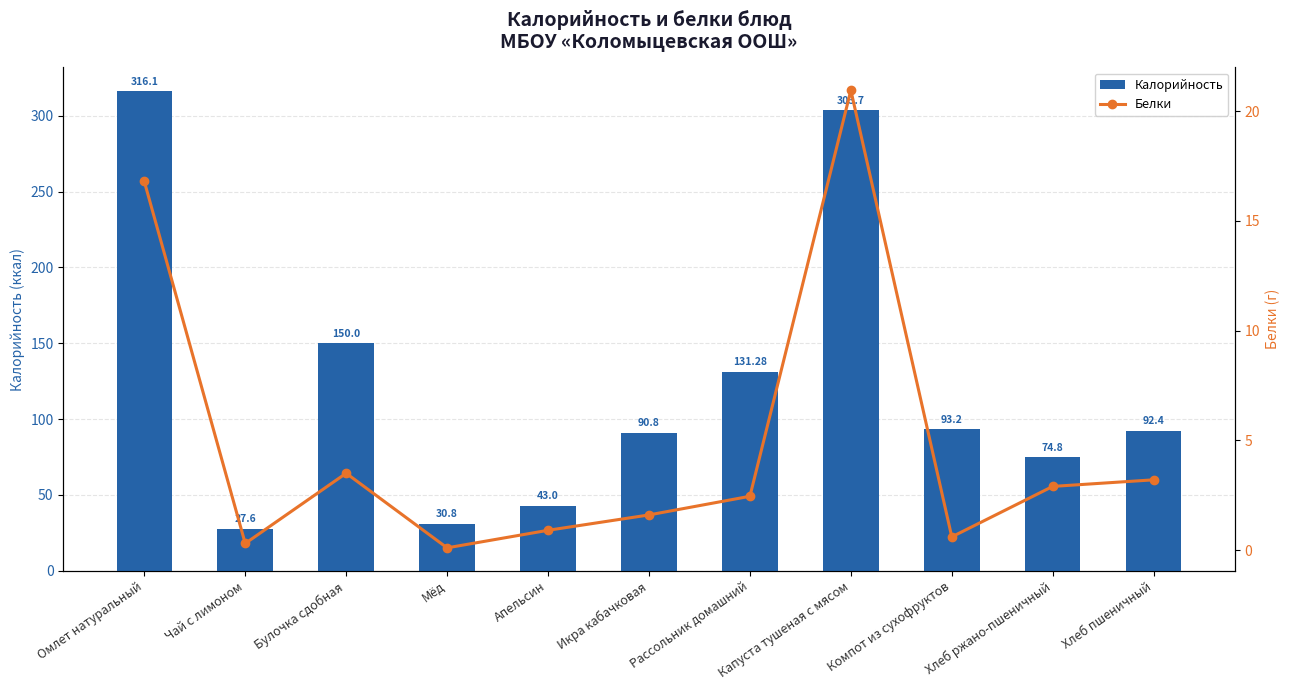

What is the difference between the Калорийность values at Булочка сдобная and Икра кабачковая?

59.2